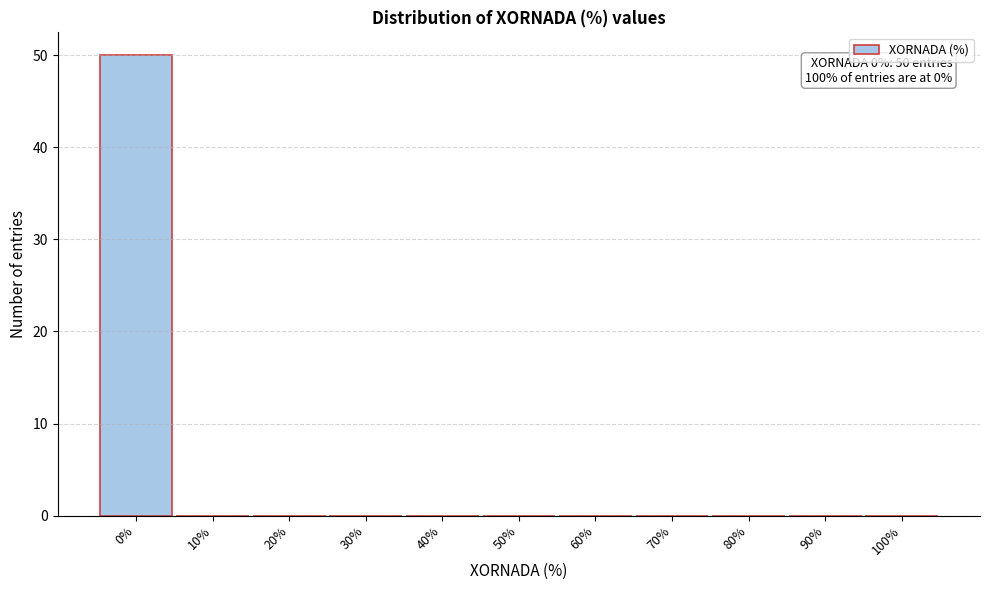

Reading right to left, list all the values displayed in this chart.

100%=0	90%=0	80%=0	70%=0	60%=0	50%=0	40%=0	30%=0	20%=0	10%=0	0%=50